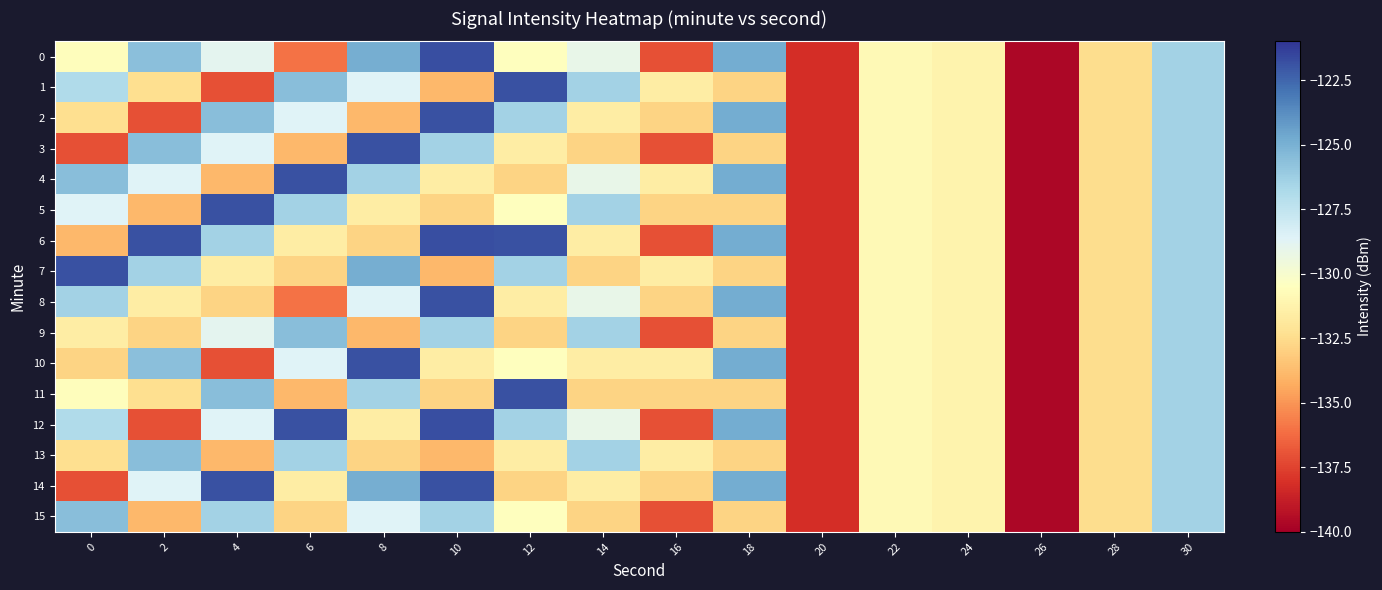

What is the maximum value shown in the chart?

-121.7